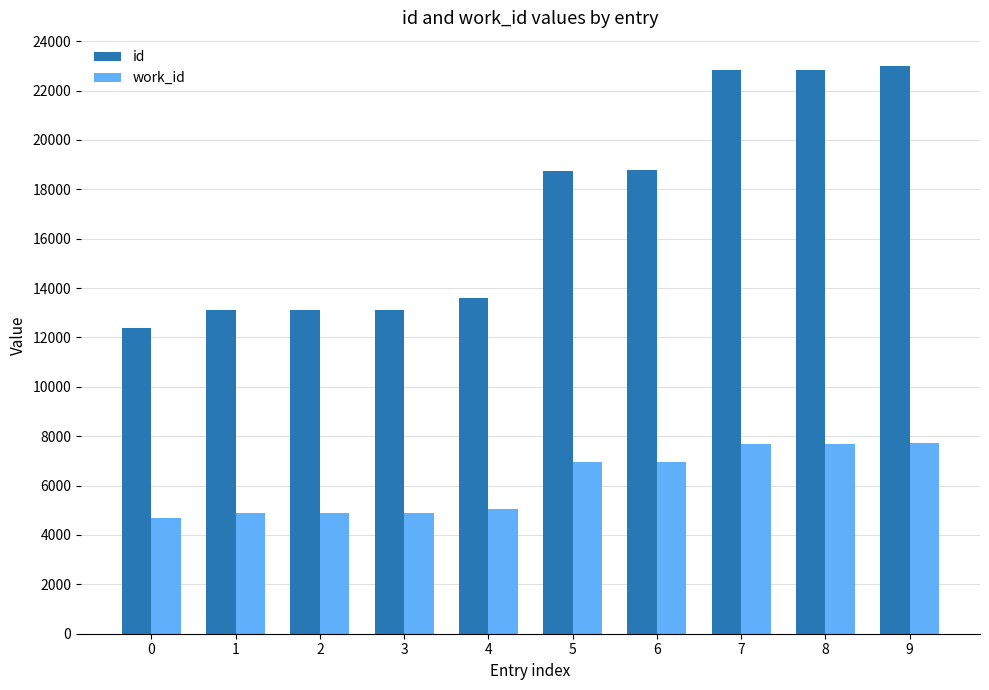

Rank the series at 9 from lowest to highest value.

work_id, id